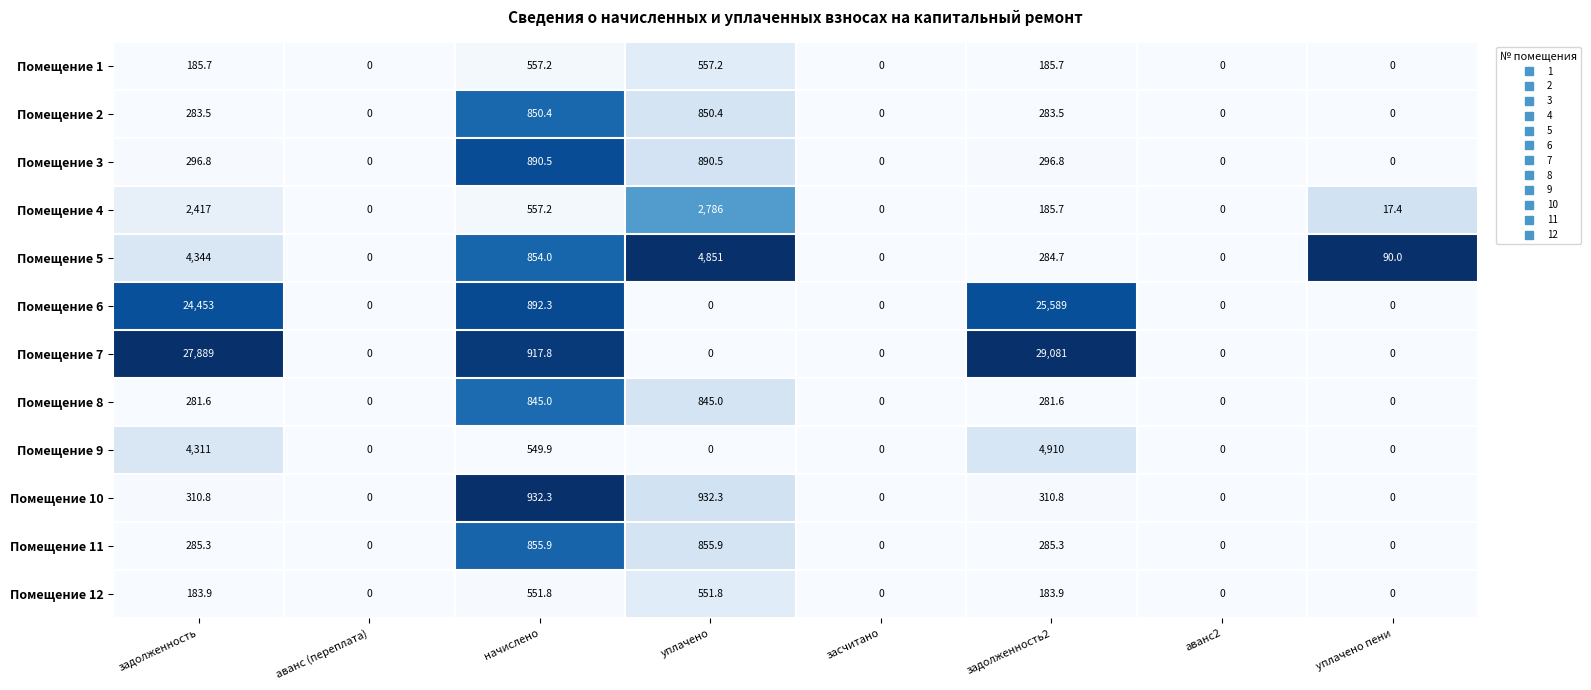

What is the total value across all series at уплачено пени?

107.4